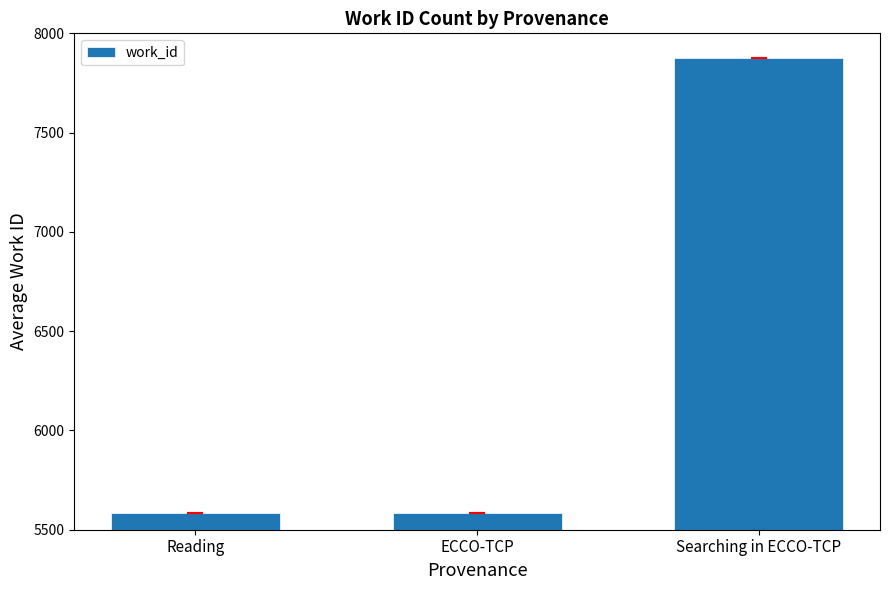

What position from the left is ECCO-TCP?

2